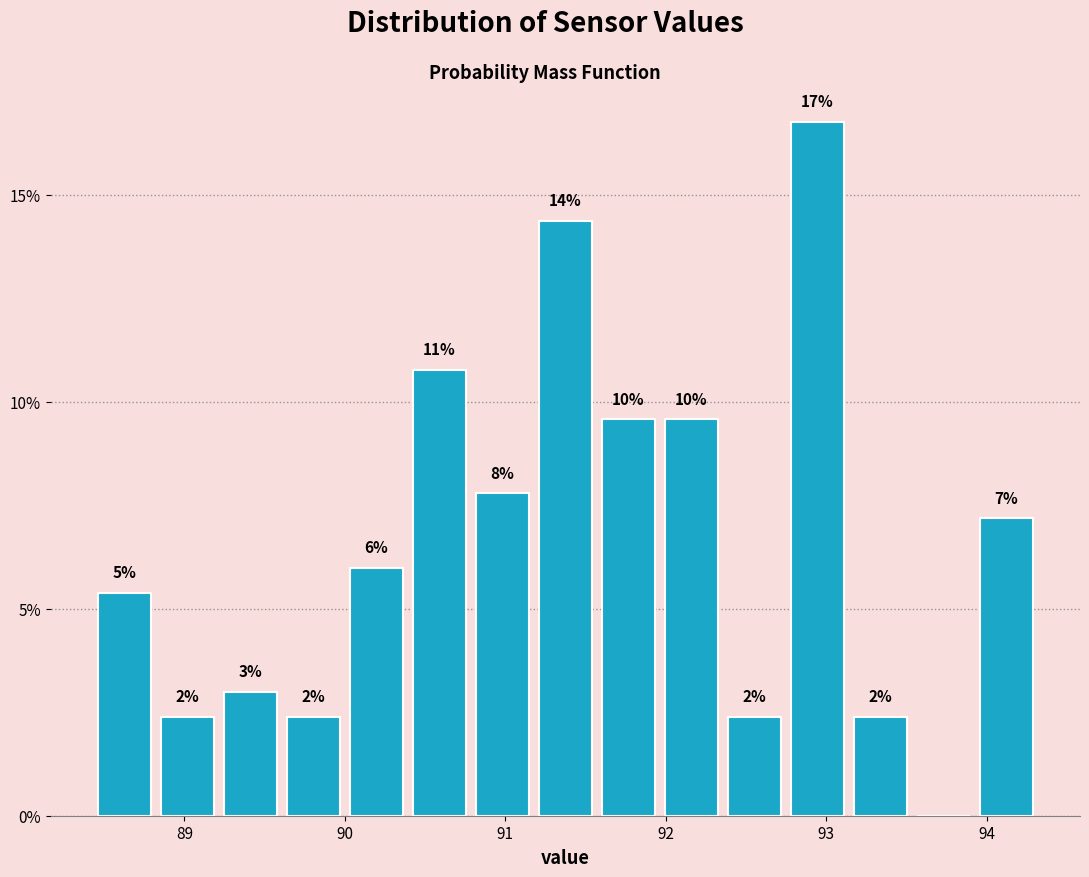

Read against the x-axis, roughly where is the centre of the tallest bar?

92.9